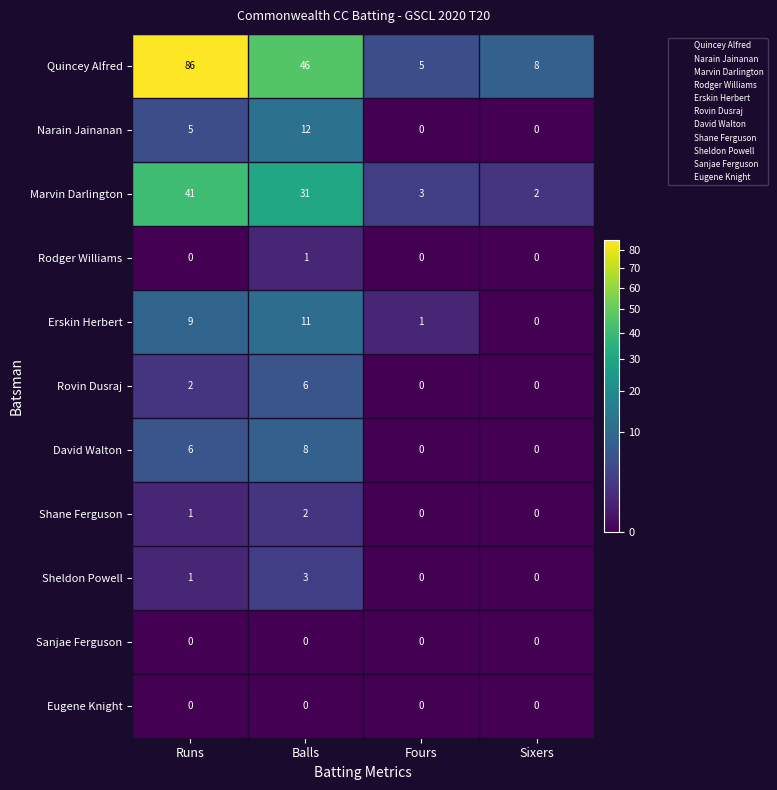

What is the maximum value shown in the chart?

86